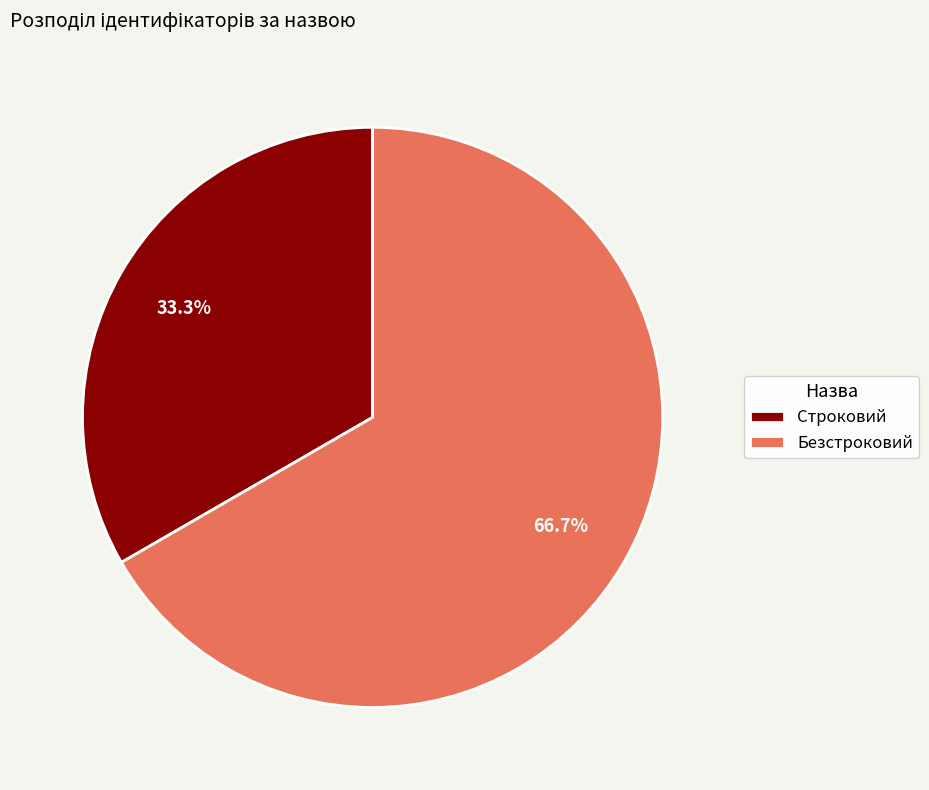

Is the sum of Строковий and Безстроковий greater than half?

Yes